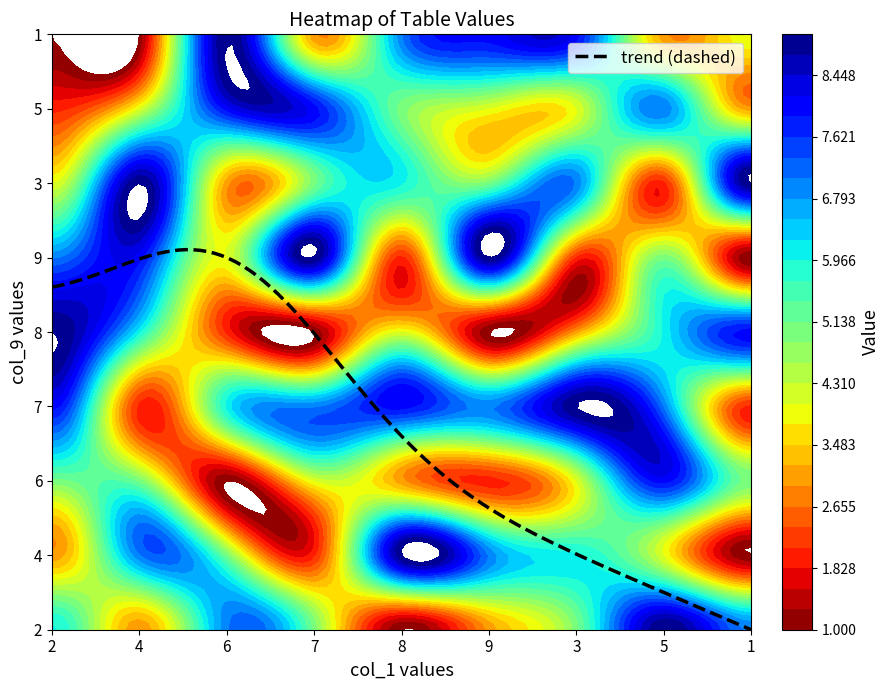

Rank the series by their maximum value, from lowest to highest.

6, 5, 2, 4, 7, 8, 9, 3, 1